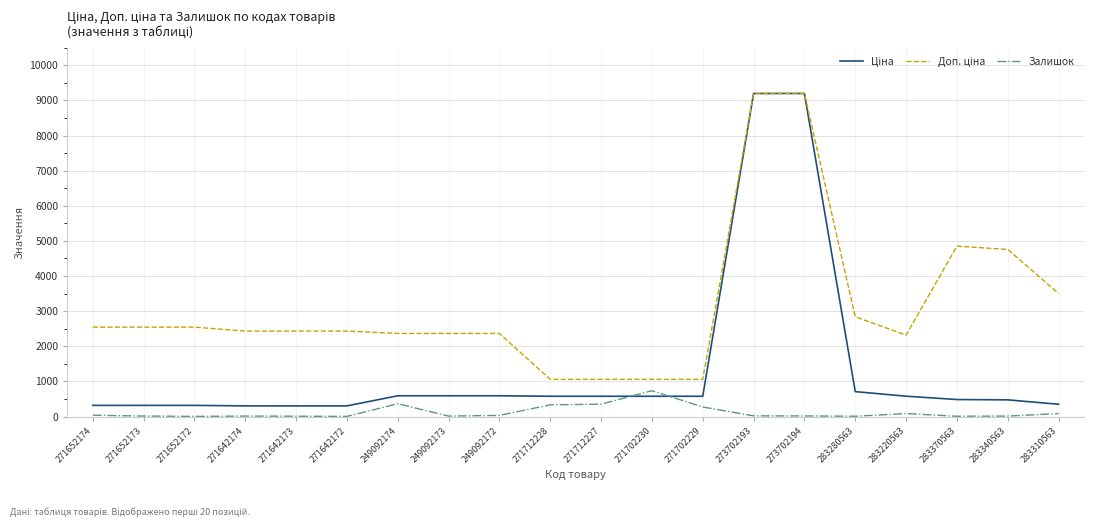

What is the total value across all series at 249092174?

3323.2